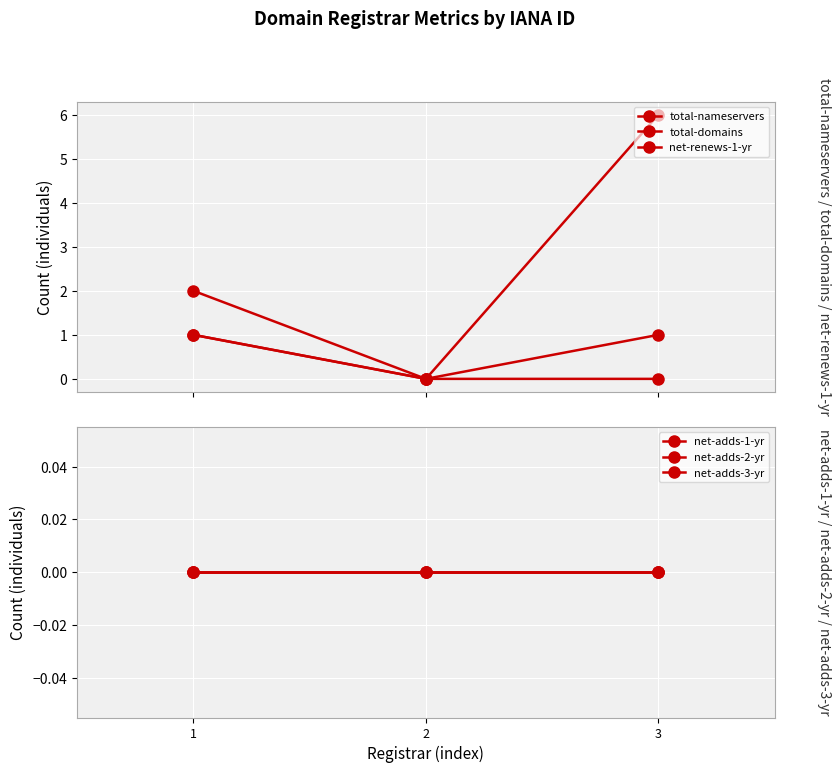

At how many categories does at least one series exceed 4?

1